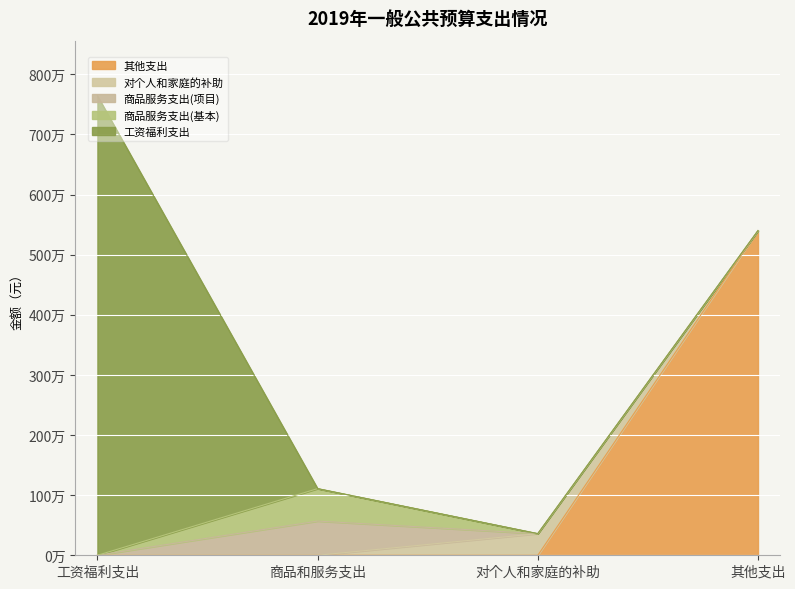

What is the label of the 3rd point from the right?

商品和服务支出